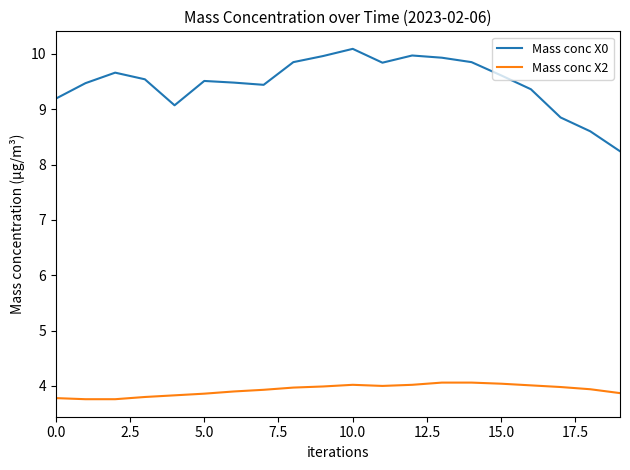

Which series has the largest total across all categories?

Mass conc X0